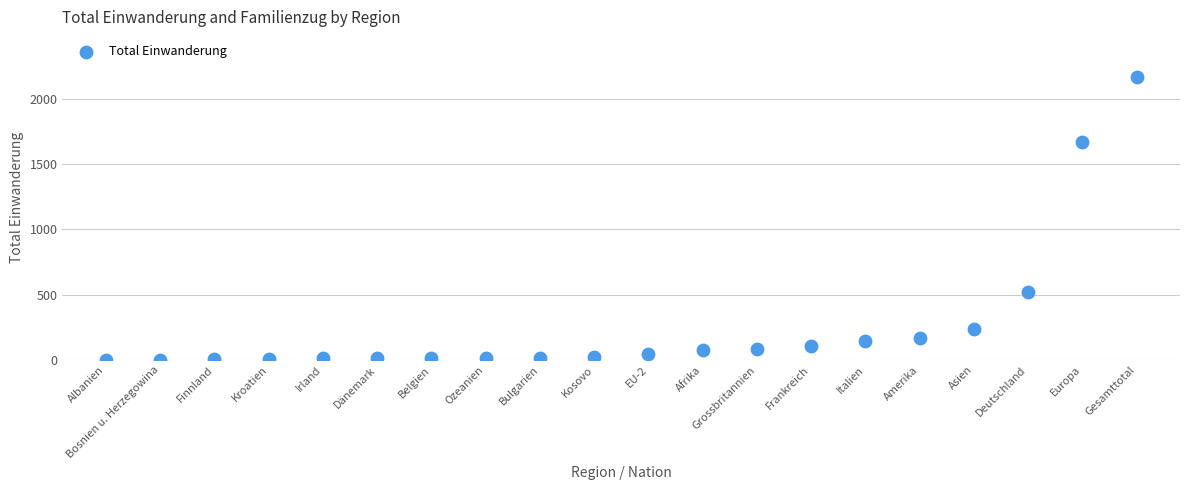

What is the range of Y values (max minus min)?

2168